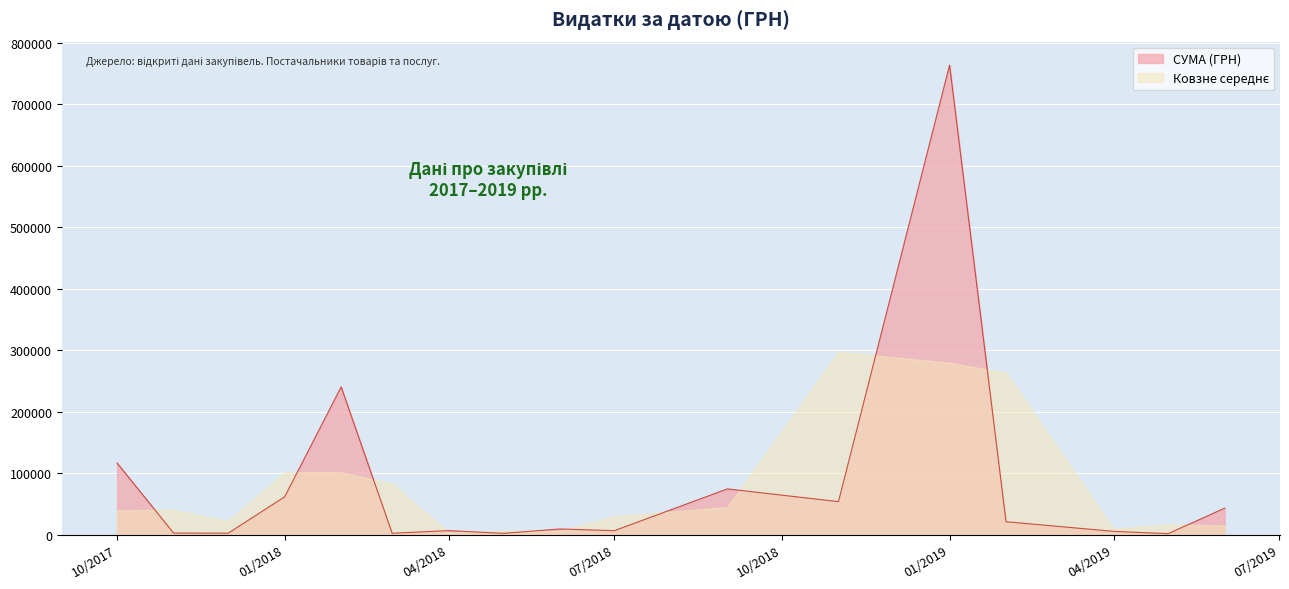

Which has a higher value, 39 or 7?

39